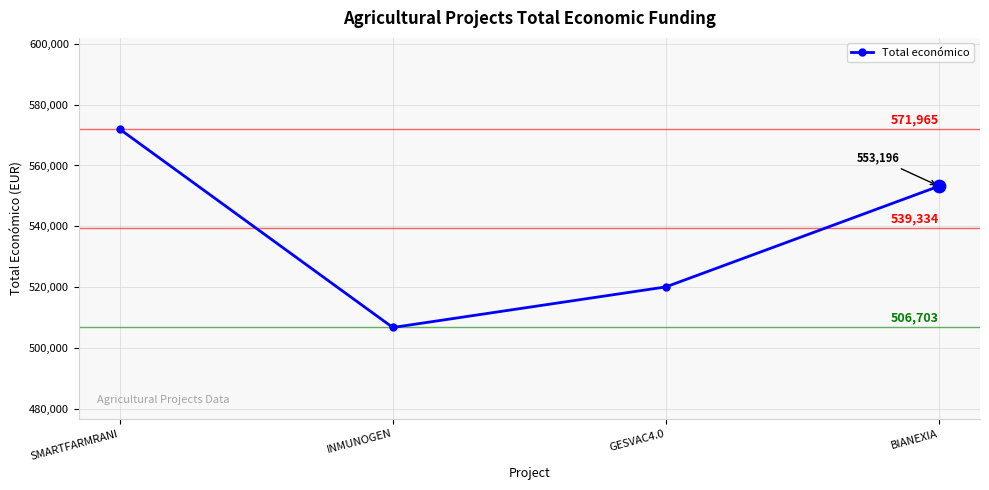

Between BIANEXIA and INMUNOGEN, which is larger?

BIANEXIA